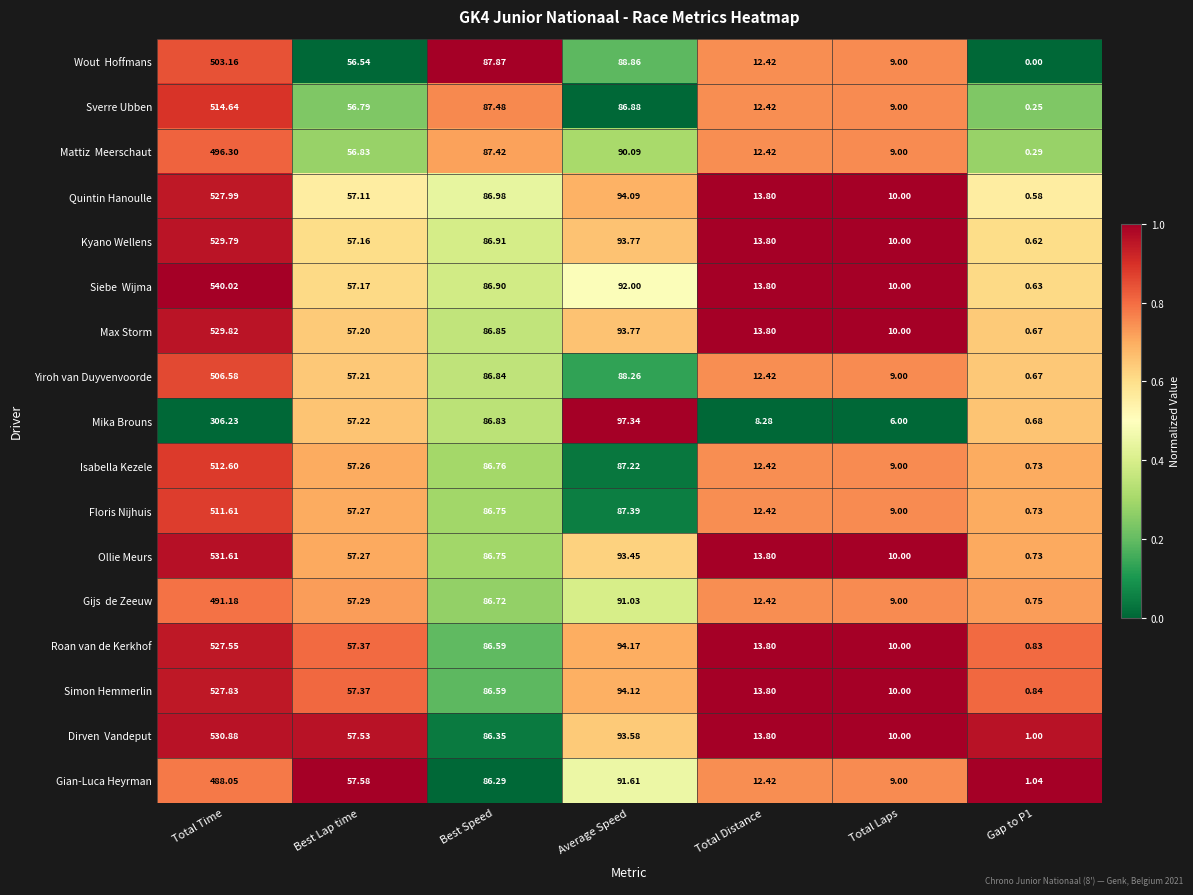

At which label does Gian-Luca Heyrman reach its peak?

Total Time